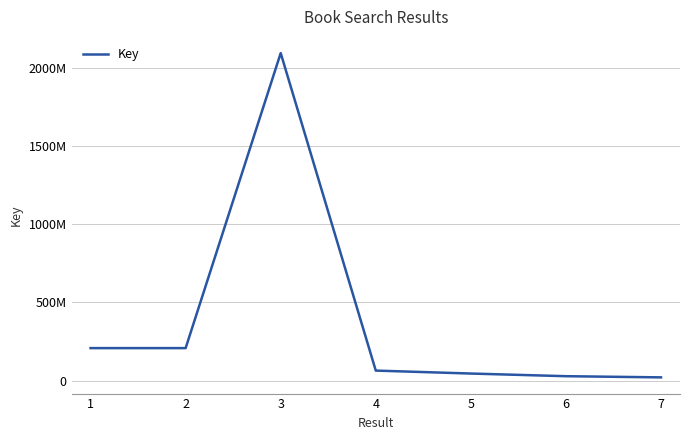

Reading left to right, what are all the values shown in this chart?

207767205	207767033	2091962758	64188090	45348058	28412466	20913036